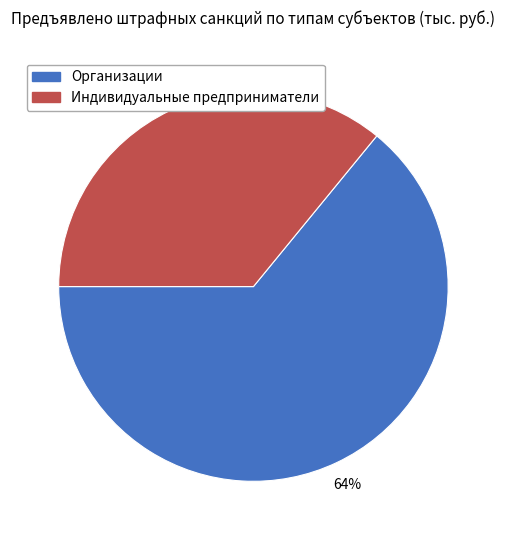

The Организации slice represents 53% of the pie. True or false?

False